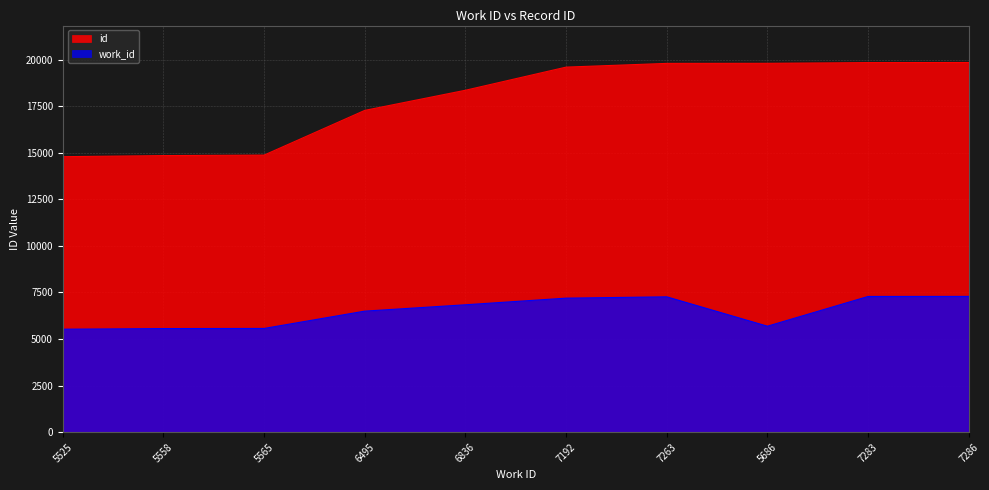

Is it true that id equals 19801 at 5686?

True